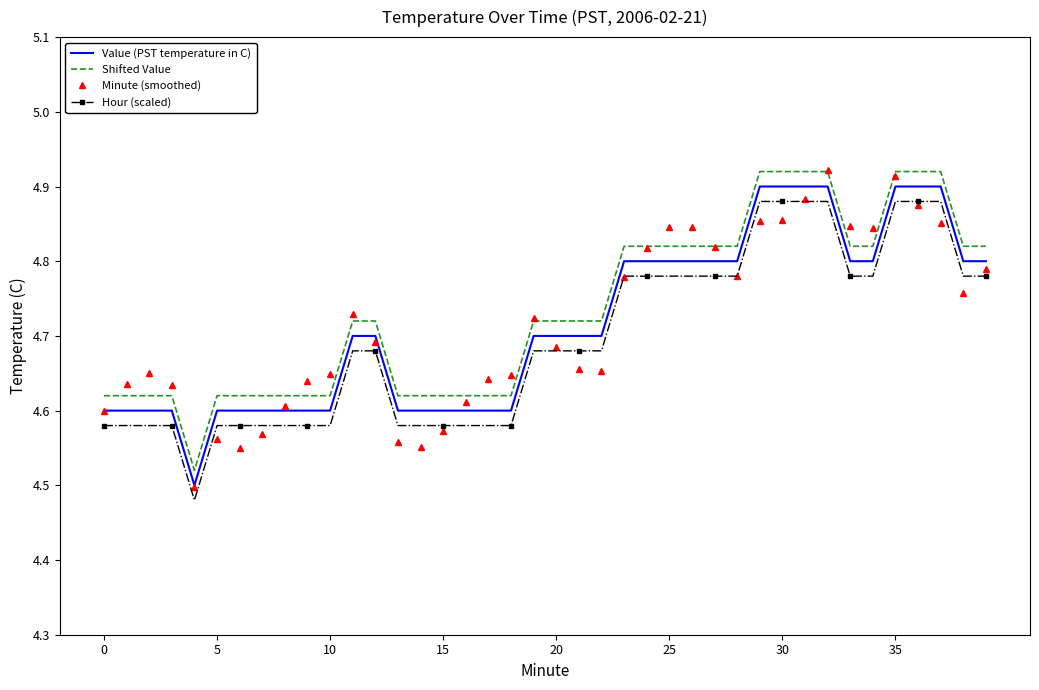

True or false: Hour (scaled) and Shifted Value cross at least once.

False